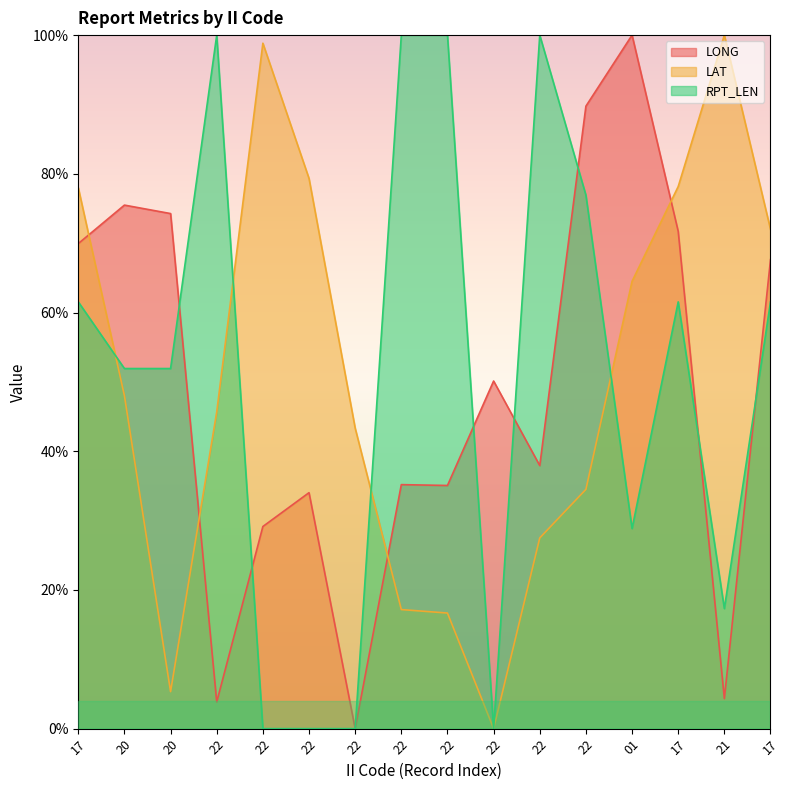

What is the highest value of the LAT series?

100.0